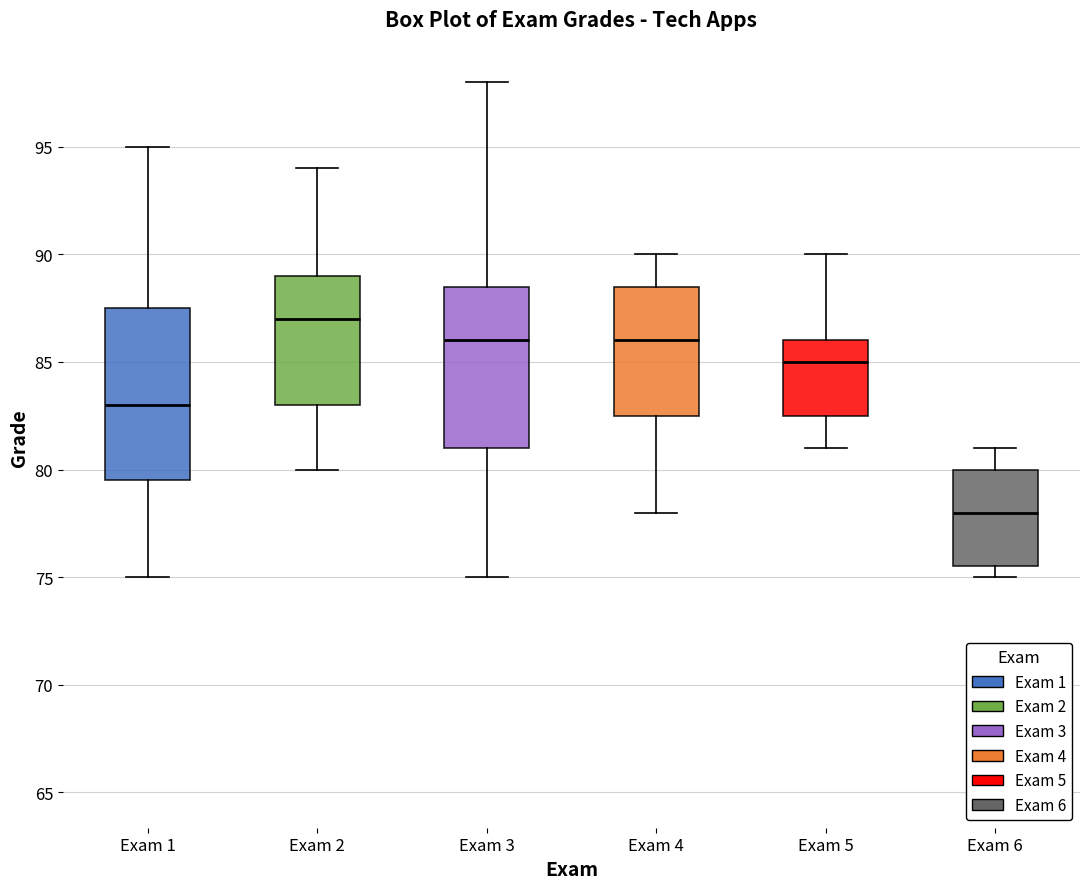

Reading left to right, transcribe this box plot: for each box, give where its median line is, the range the box spans, and where its two whiskers end, as read against the y-axis. The values are not printed on the chart, so give them approximately, as read against the axis.

Exam 1: median 83.0, box 79.5 to 87.5, whiskers 75.0 to 95.0
Exam 2: median 87.0, box 83.0 to 89.0, whiskers 80.0 to 94.0
Exam 3: median 86.0, box 81.0 to 88.5, whiskers 75.0 to 98.0
Exam 4: median 86.0, box 82.5 to 88.5, whiskers 78.0 to 90.0
Exam 5: median 85.0, box 82.5 to 86.0, whiskers 81.0 to 90.0
Exam 6: median 78.0, box 75.5 to 80.0, whiskers 75.0 to 81.0